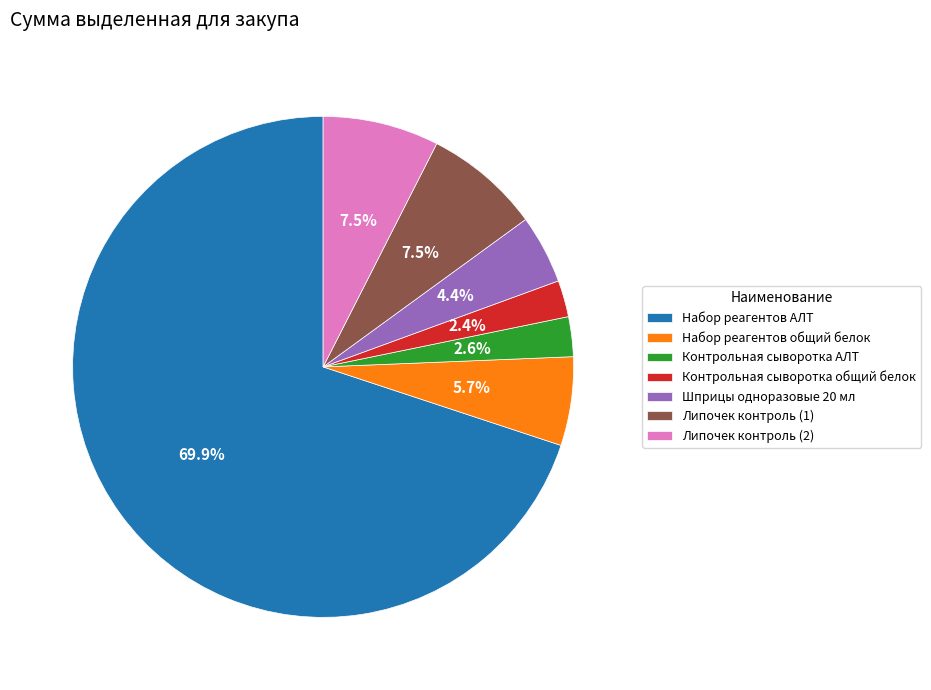

How many segments does this pie chart have?

7